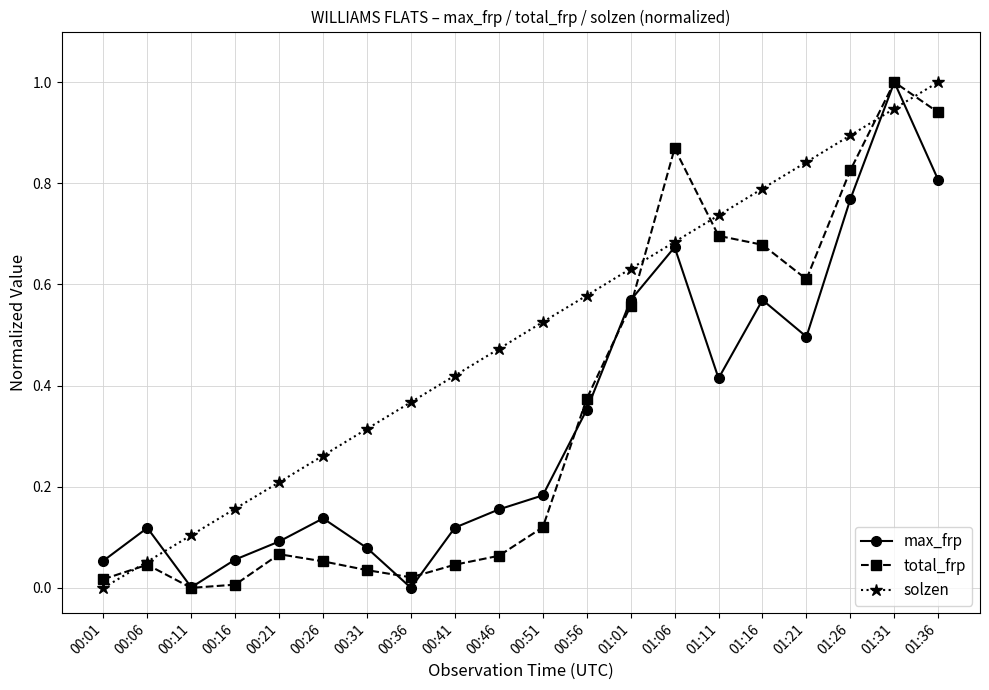

At which category does max_frp reach its first local valley?

00:11